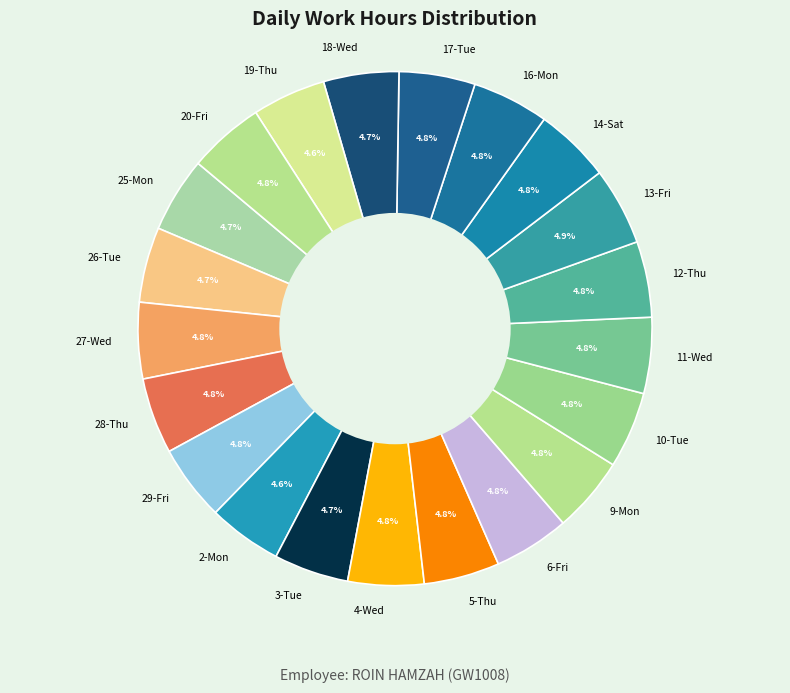

How much of the chart is everything except 4-Wed?

95.2%